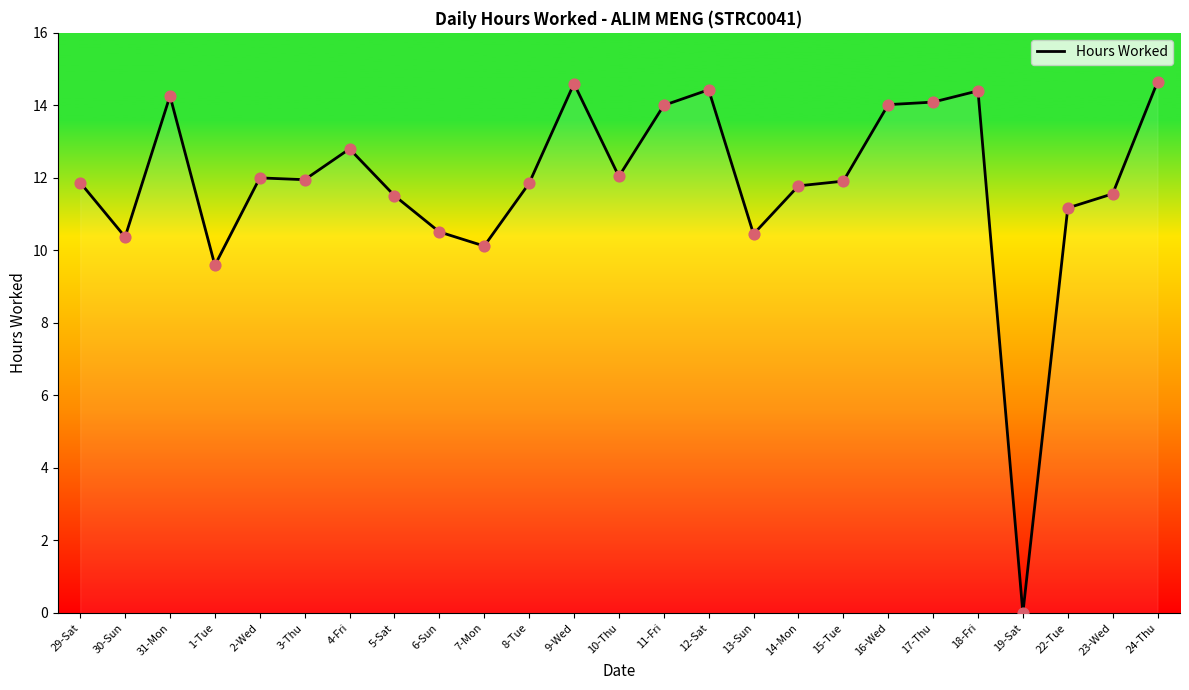

What is the ratio of the value at 13-Sun to the value at 11-Fri?

0.7